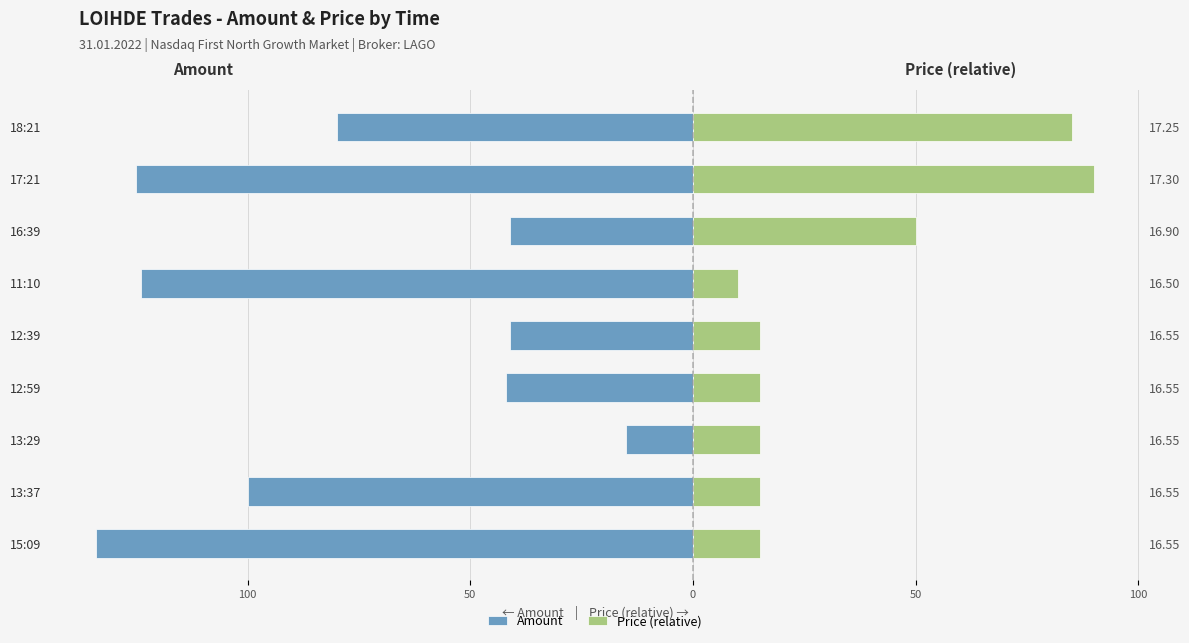

Rank the series at 11:10 from lowest to highest value.

Amount, Price (relative)